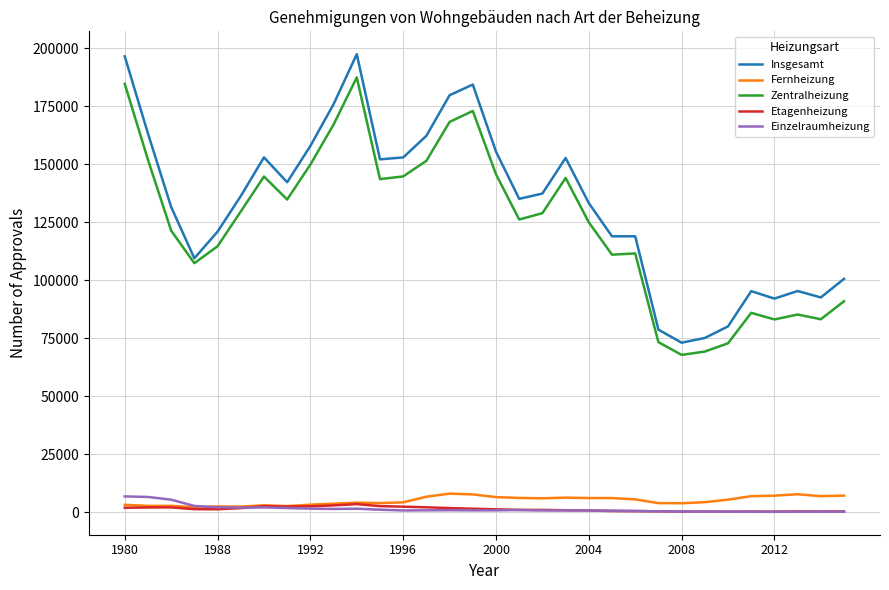

What is the difference between the maximum and minimum values in the Zentralheizung series?

119616